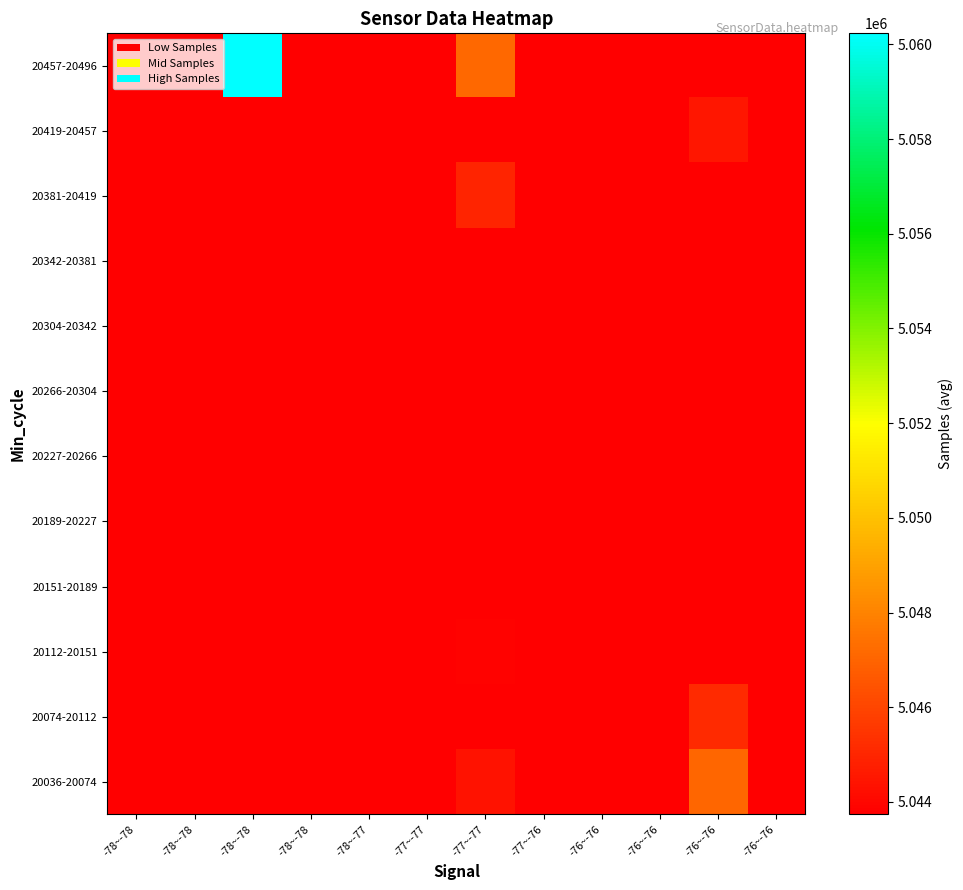

At how many categories does at least one series exceed 5056867?

1